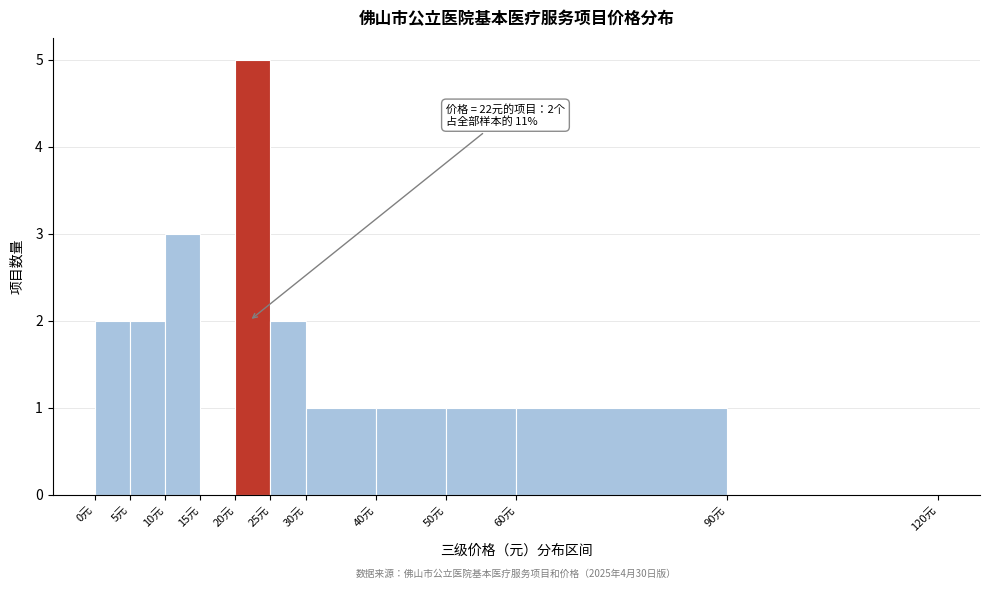

Which range on the x-axis has the tallest bar?

20 to 25